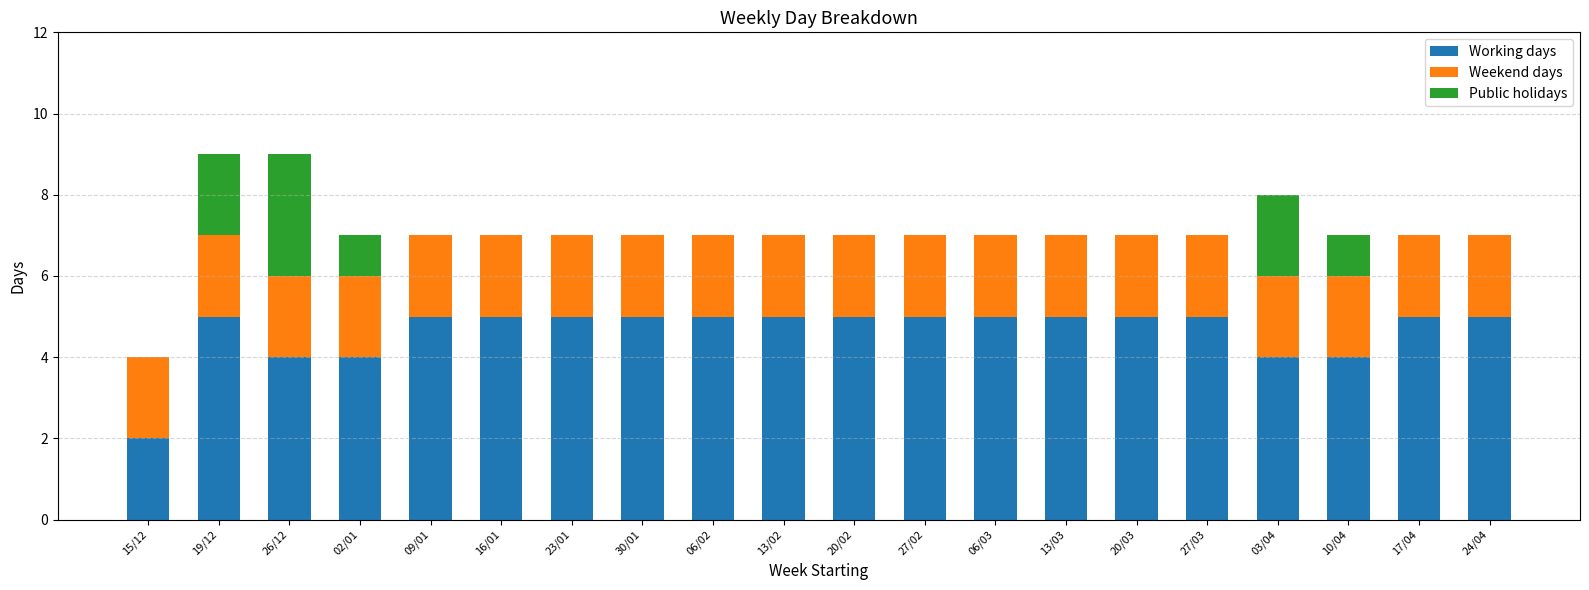

What is the sum of all Working days values?

93